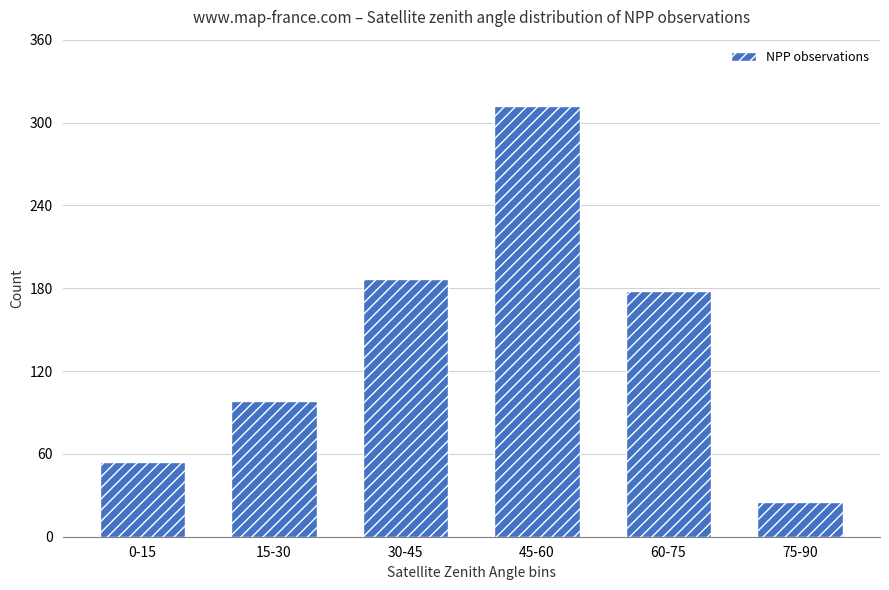

What is the label of the 5th bar from the right?

15-30